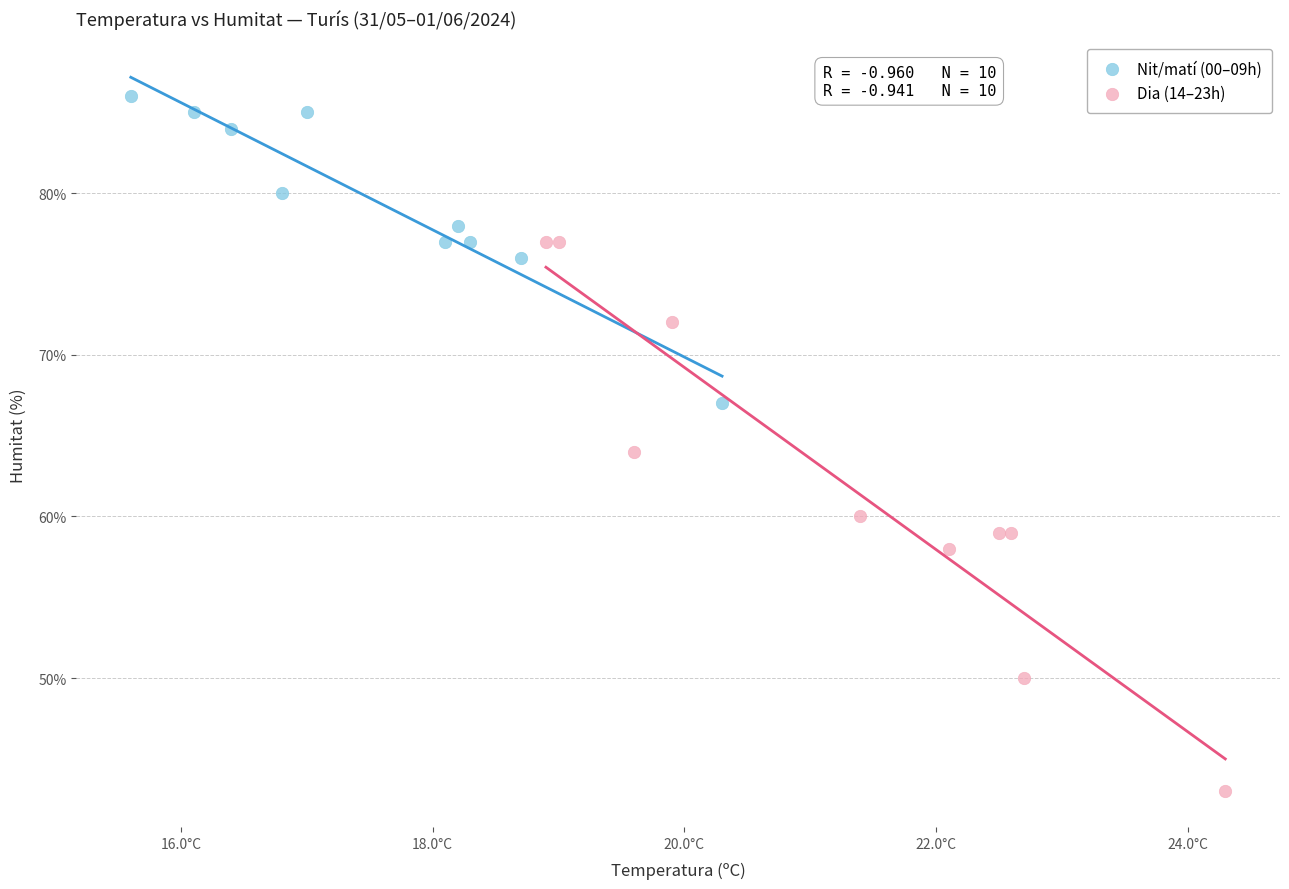

Which series contains the lowest Y value?

Dia (14–23h)